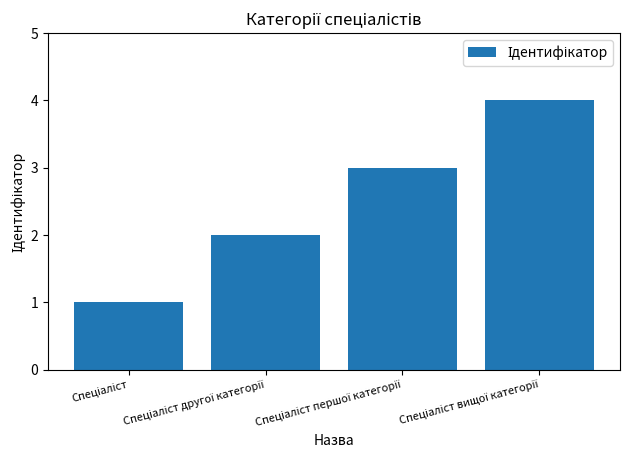

How many values are below 3?

2